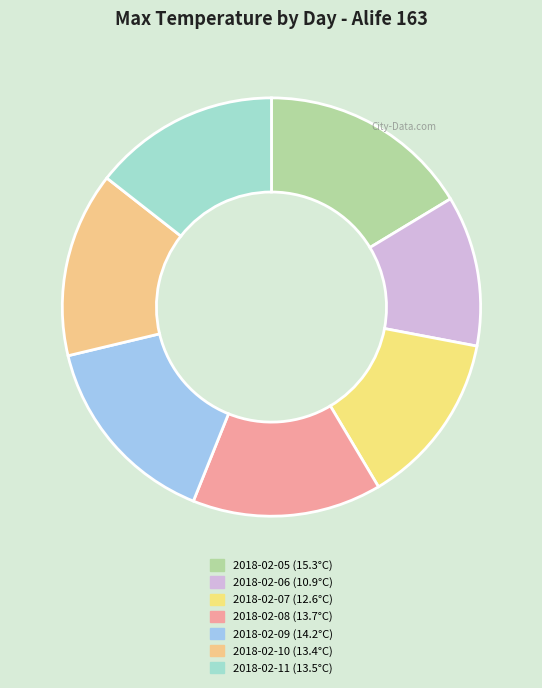

The 2018-02-10 slice represents 7% of the pie. True or false?

False